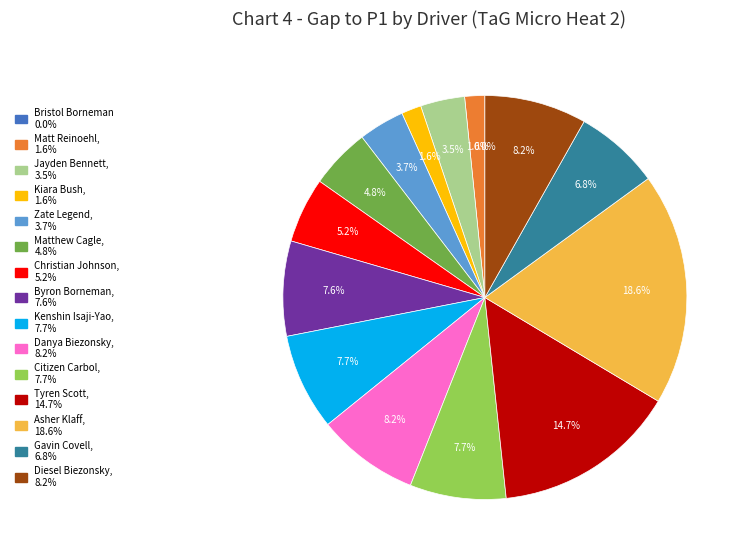

Which slice is the largest?

Asher Klaff